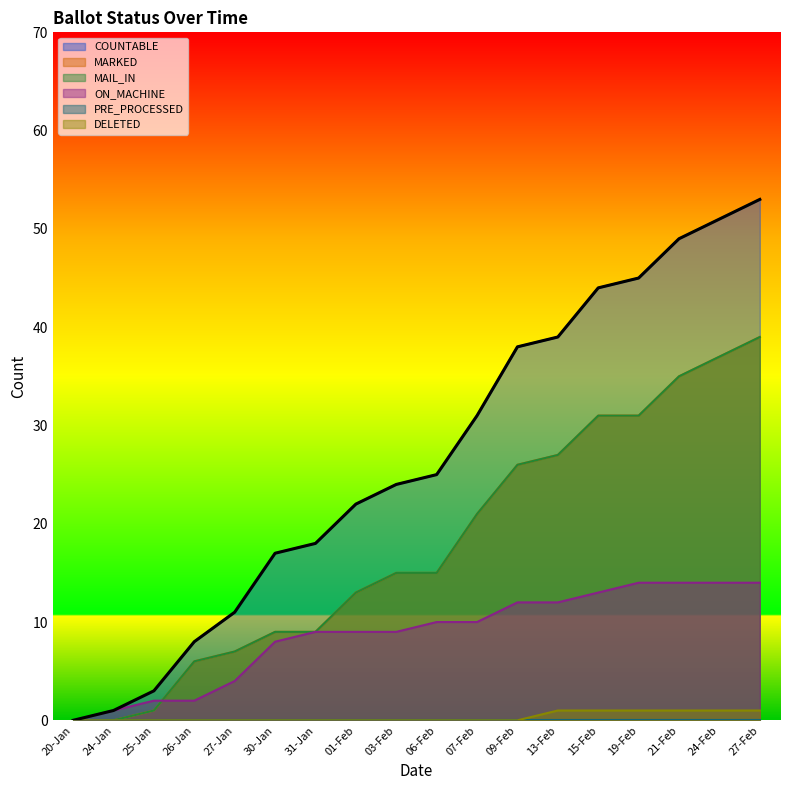

What is the highest value of the DELETED series?

1